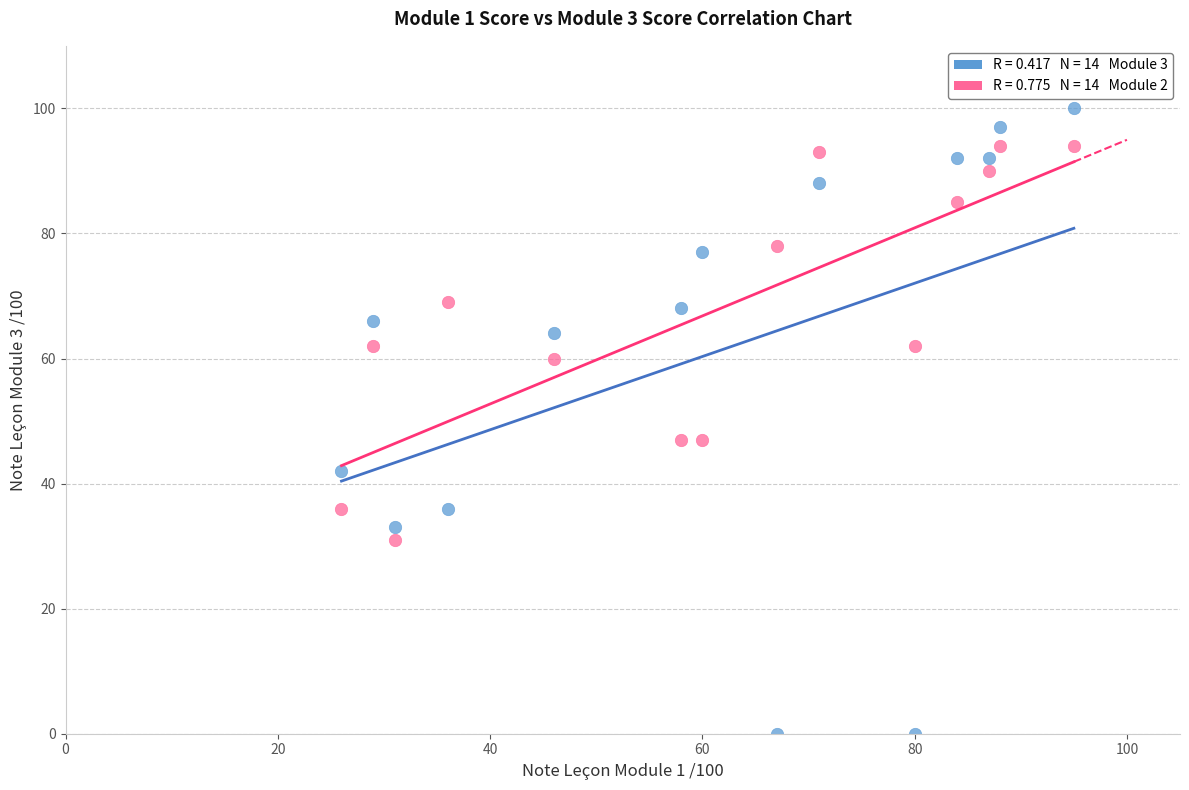

Across all data points, what is the range of Y values (max minus min)?

100